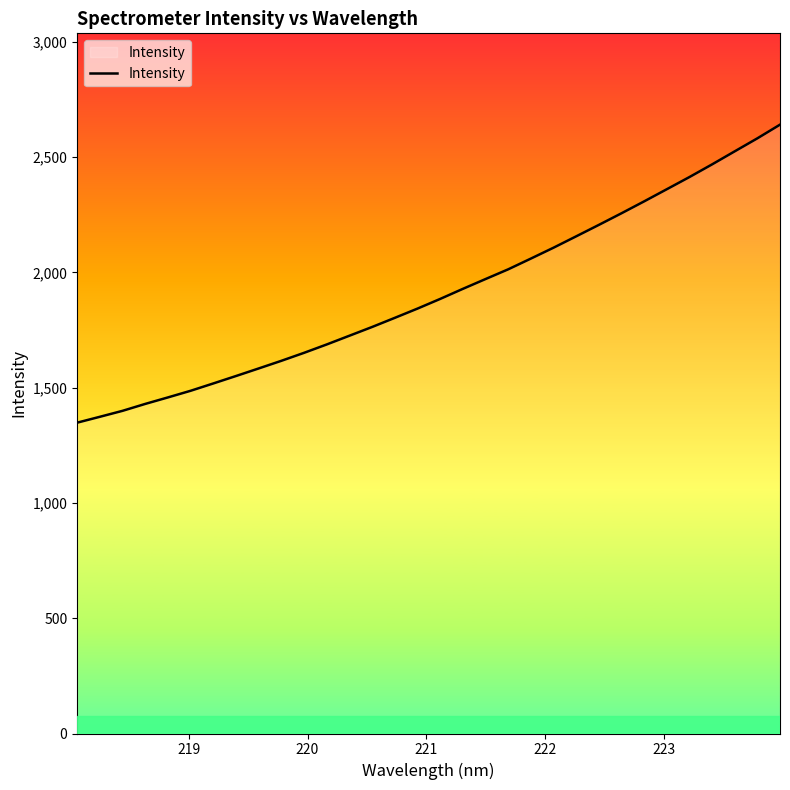

What is the difference between the maximum and minimum values?

1292.8